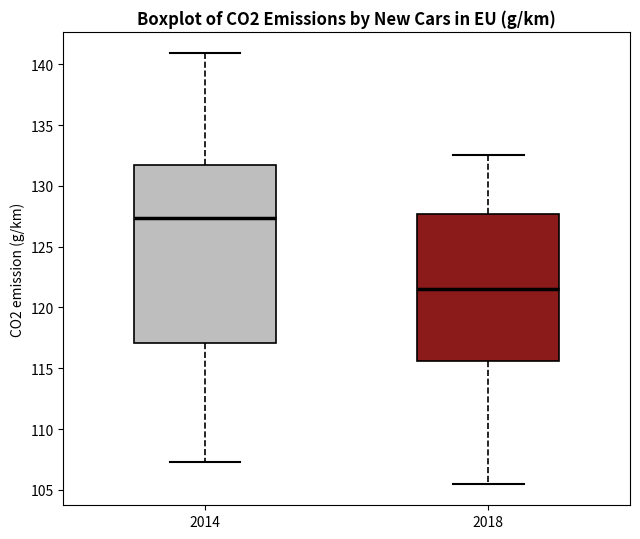

Reading left to right, transcribe this box plot: for each box, give where its median line is, the range the box spans, and where its two whiskers end, as read against the y-axis. The values are not printed on the chart, so give them approximately, as read against the axis.

2014: median 127.5, box 117.0 to 131.5, whiskers 107.5 to 141.0
2018: median 121.5, box 115.5 to 127.5, whiskers 105.5 to 132.5